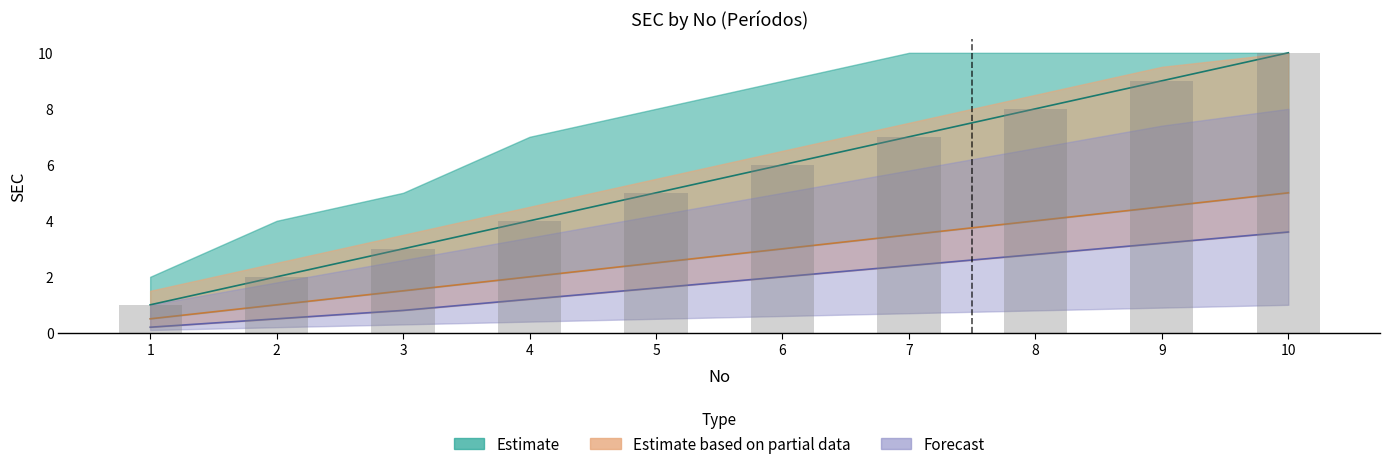

What is the total value across all series at 1?

1.7